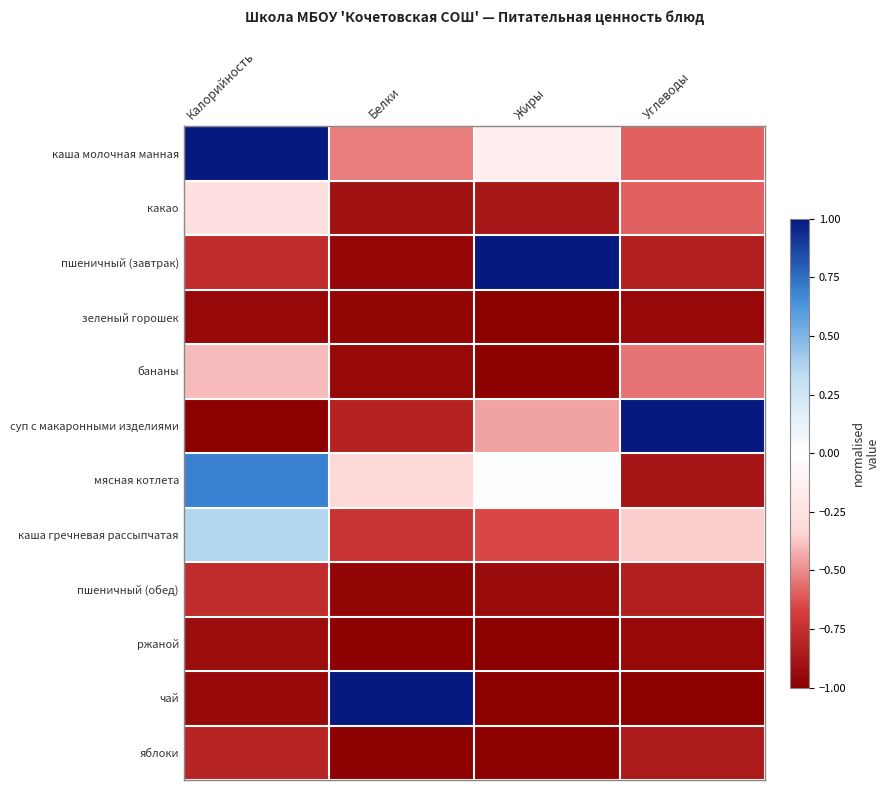

At how many categories does at least one series exceed 0?

4